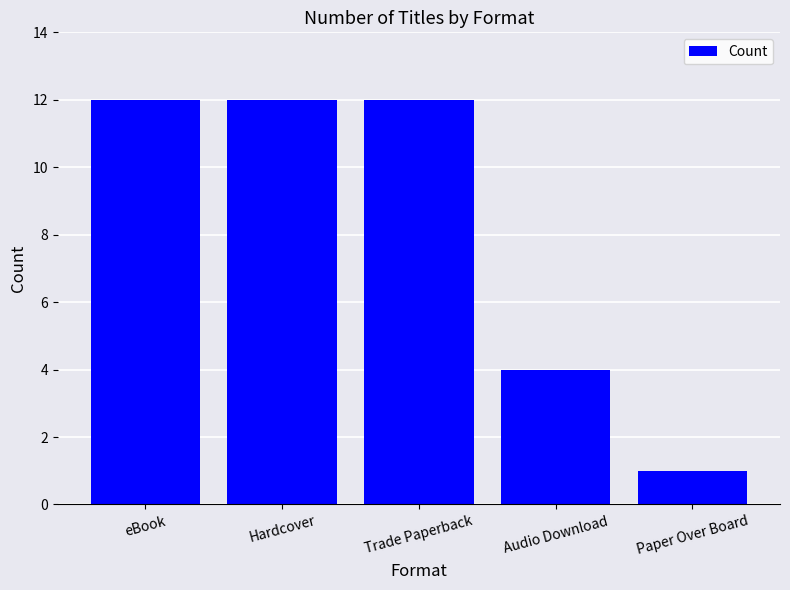

What is the sum of all values?

41